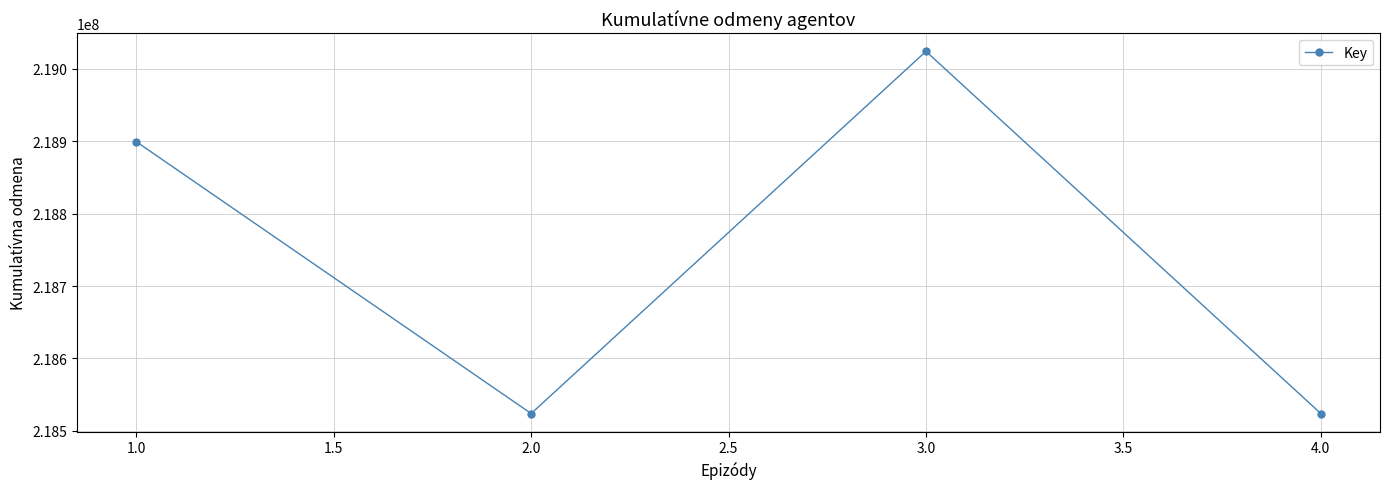

Where is the first local minimum?

2.0